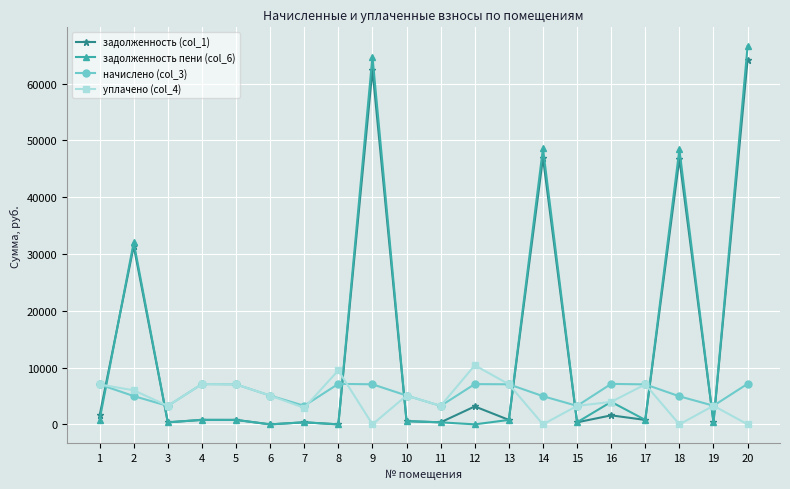

What is the approximate value of начислено (col_3) at 9?

7055.7